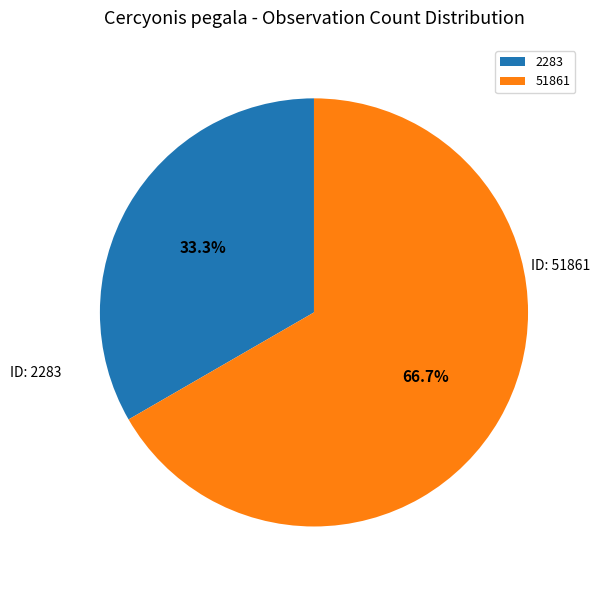

Between 2283 and 51861, which is larger?

51861